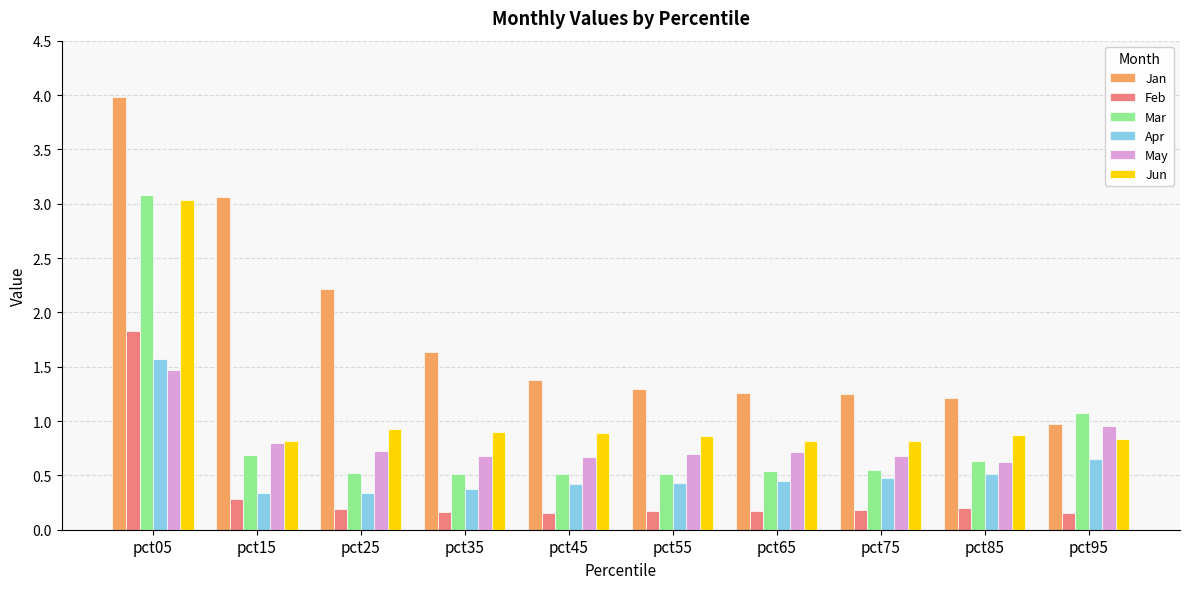

What is the minimum value for Apr?

0.3